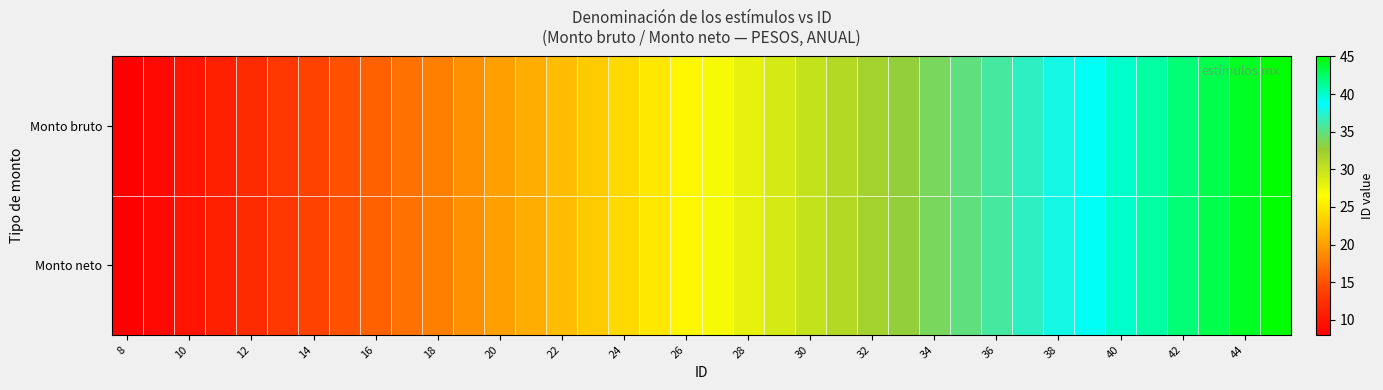

Reading left to right, extract all data points from this chart.

Monto bruto: 8	9	10	11	12	13	14	15	16	17	18	19	20	21	22	23	24	25	26	27	28	29	30	31	32	33	34	35	36	37	38	39	40	41	42	43	44	45
Monto neto: 8	9	10	11	12	13	14	15	16	17	18	19	20	21	22	23	24	25	26	27	28	29	30	31	32	33	34	35	36	37	38	39	40	41	42	43	44	45